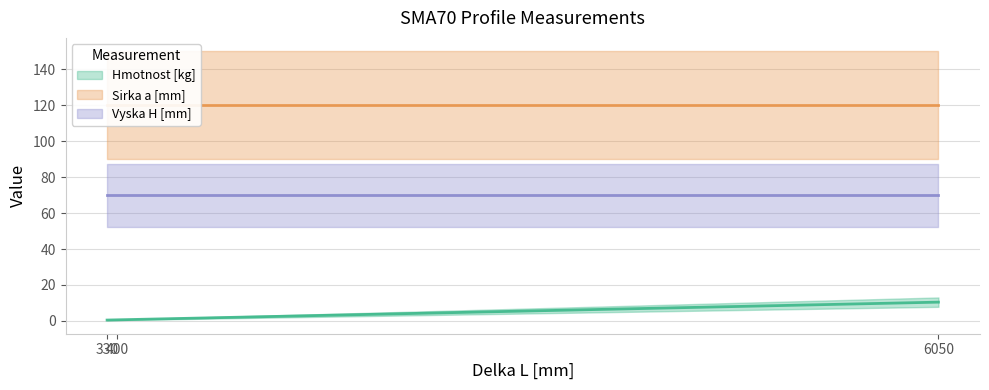

At which label does Hmotnost [kg] reach its peak?

6050